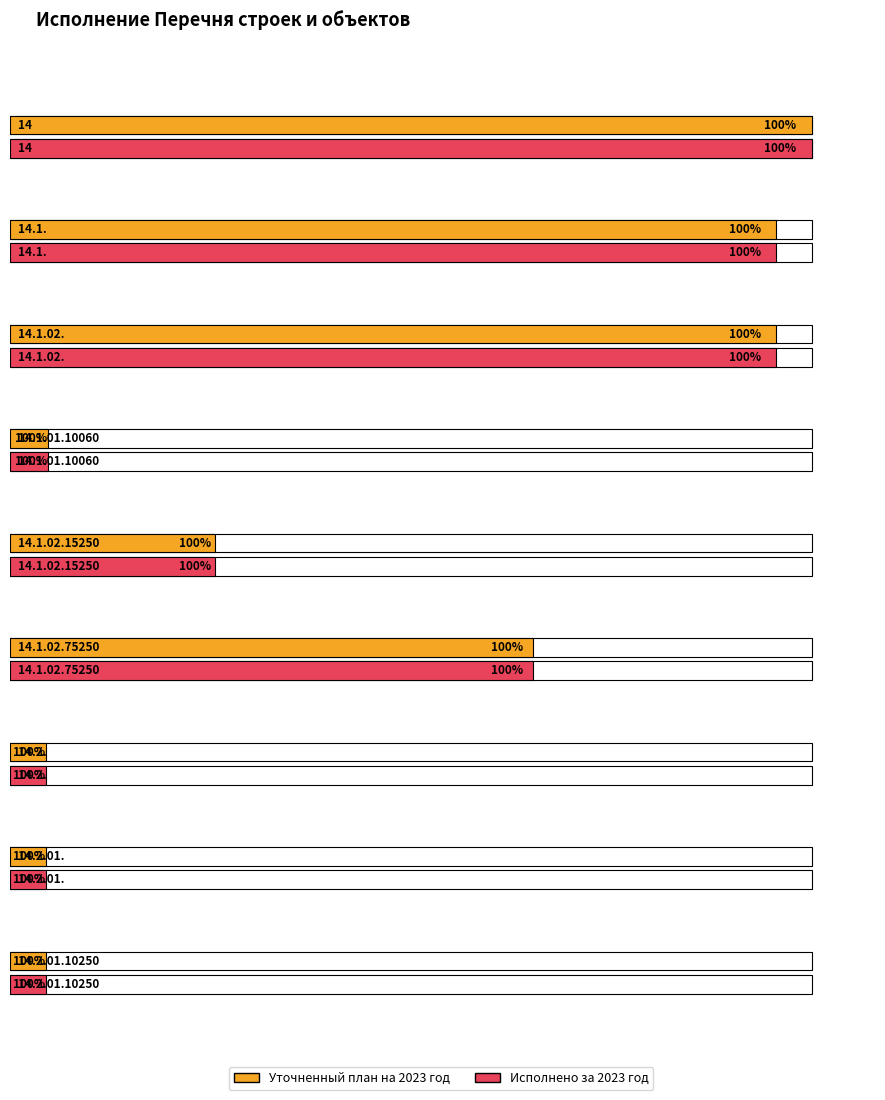

Is it true that Исполнено за 2023 год equals 339968.3 at 14.2.01.10250?

True